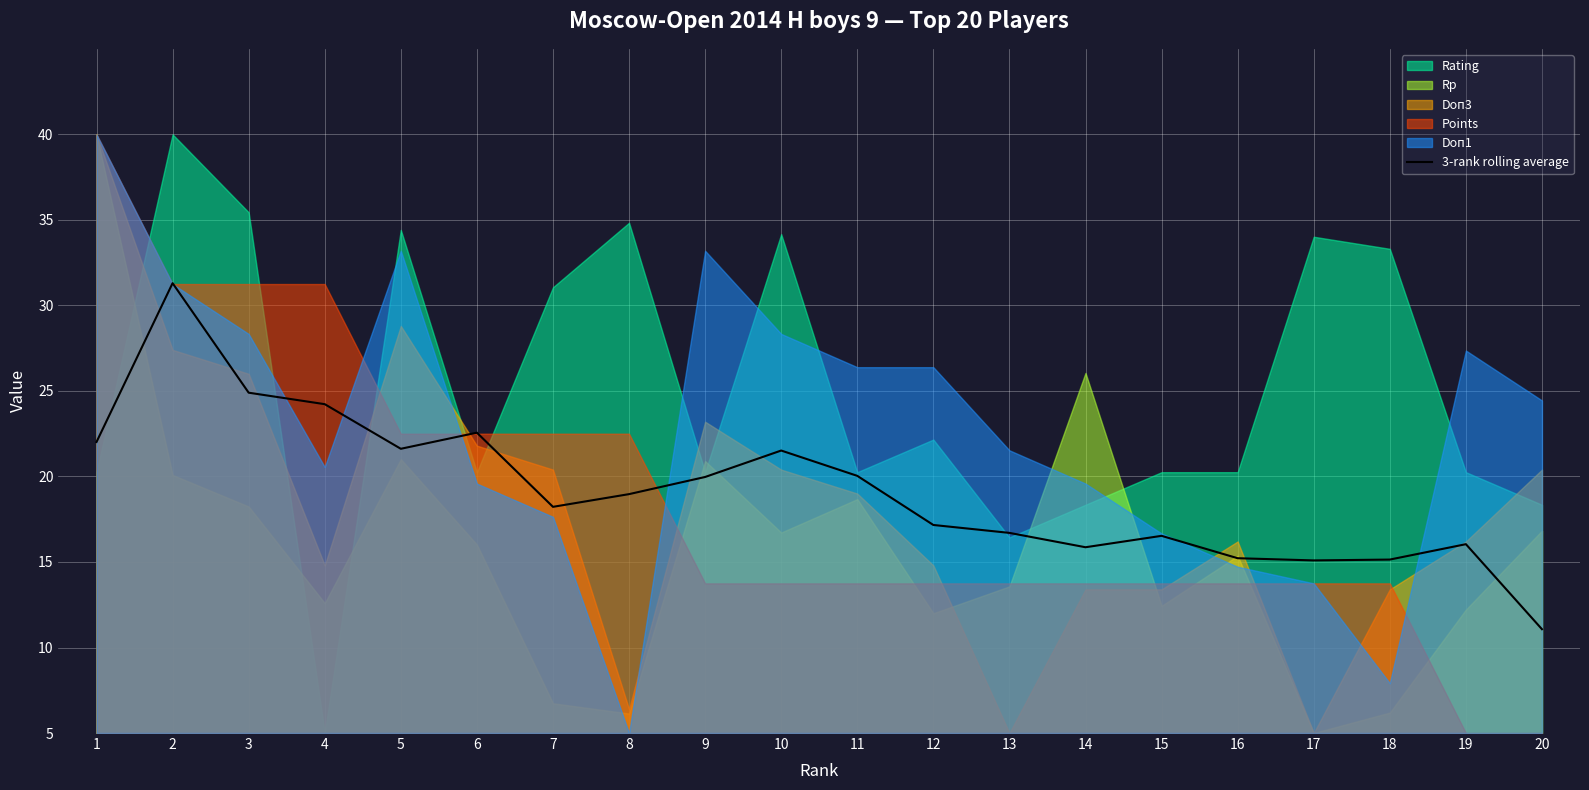

Which category has the lowest value in the 3-rank rolling average series?

20